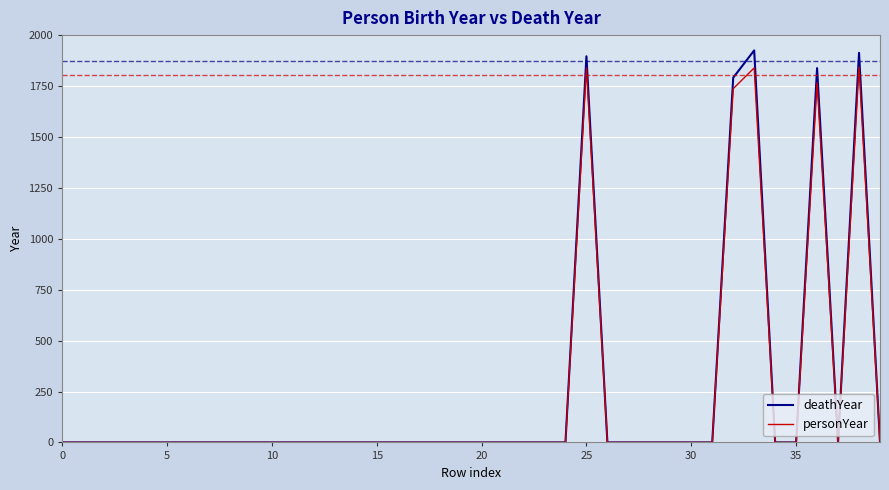

Which series has the widest spread of values?

deathYear